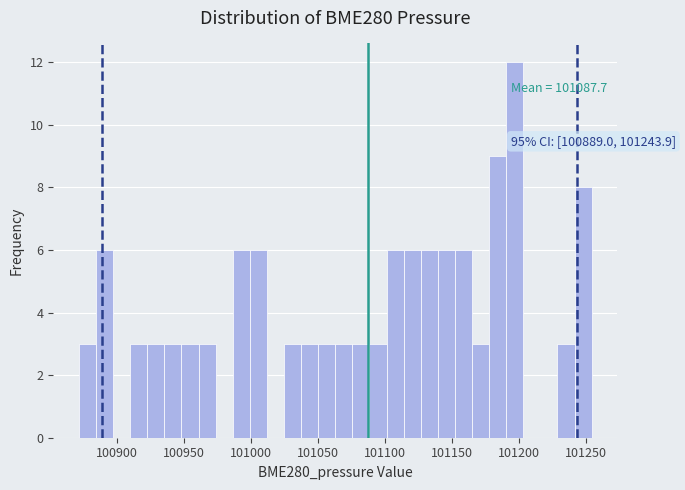

Read against the x-axis, roughly where is the centre of the tallest bar?

101195